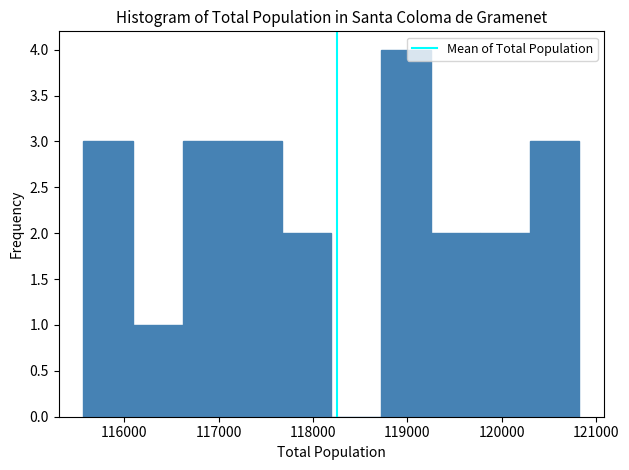

Reading left to right, transcribe this chart: for each bar, give the range it covers on the x-axis and its height. Neither the bar edges nor the heights are printed on the chart, so give them approximately, as read against the axes.

115600 to 116100: 3
116100 to 116600: 1
116600 to 117100: 3
117100 to 117700: 3
117700 to 118200: 2
118200 to 118700: 0
118700 to 119200: 4
119200 to 119800: 2
119800 to 120300: 2
120300 to 120800: 3